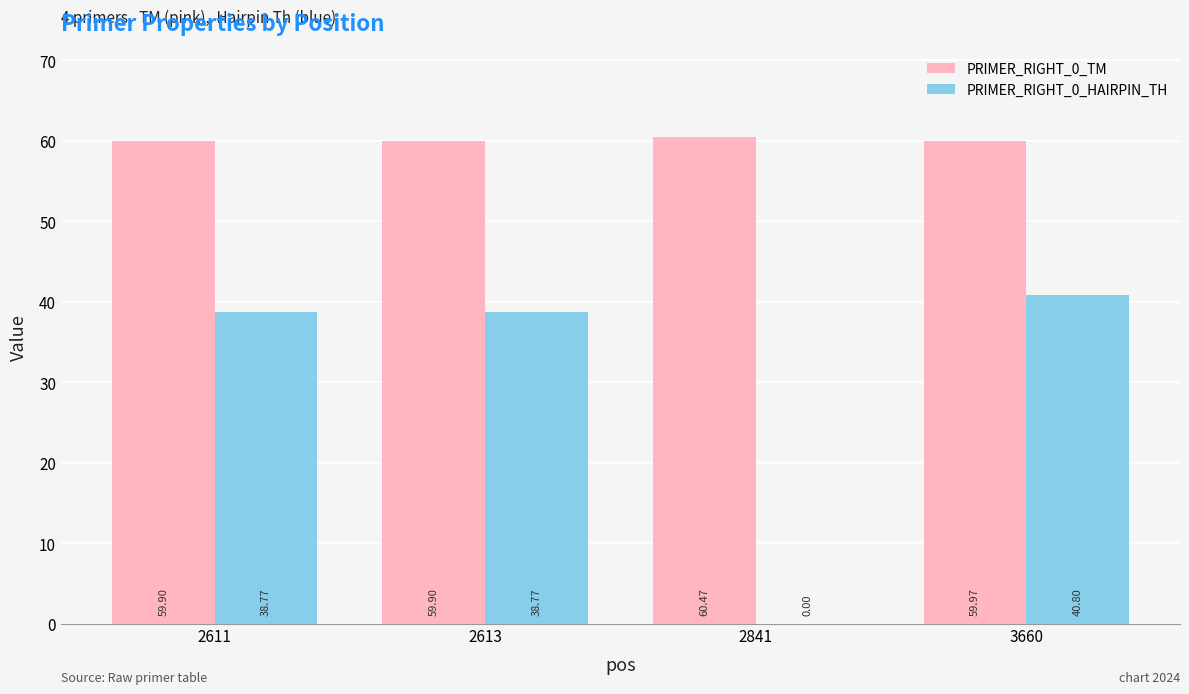

Does the chart contain stacked bars?

No